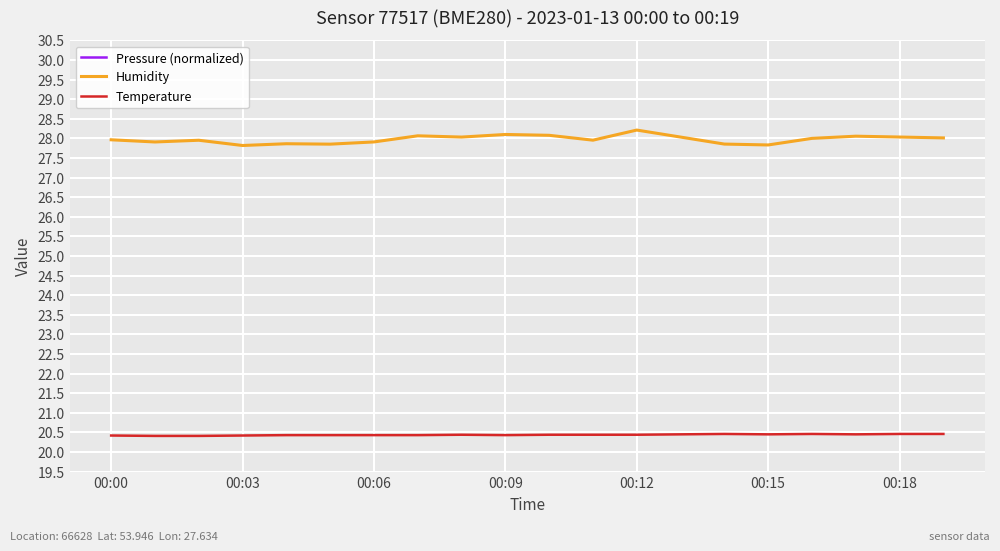

Reading left to right, extract all data points from this chart.

Pressure (normalized): 35.9	38.1	41.6	45.3	50.6	42.5	44.0	53.6	57.0	55.1	57.4	58.8	60.0	67.4	62.0	59.8	59.2	68.3	66.0	63.0
Humidity: 28.0	27.9	28.0	27.8	27.9	27.9	27.9	28.1	28.0	28.1	28.1	28.0	28.2	28.0	27.9	27.8	28.0	28.1	28.0	28.0
Temperature: 20.4	20.4	20.4	20.4	20.4	20.4	20.4	20.4	20.4	20.4	20.4	20.4	20.4	20.5	20.5	20.5	20.5	20.5	20.5	20.5